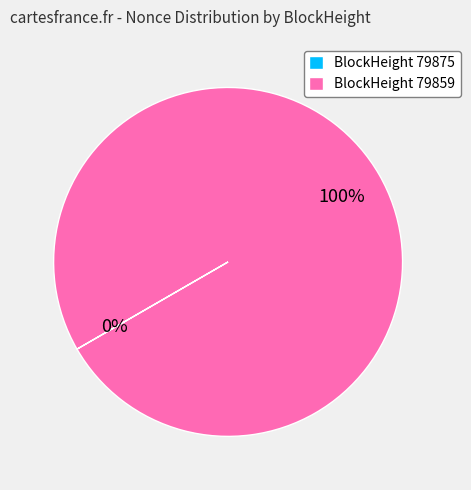

Is there any slice that represents more than half of the pie?

Yes